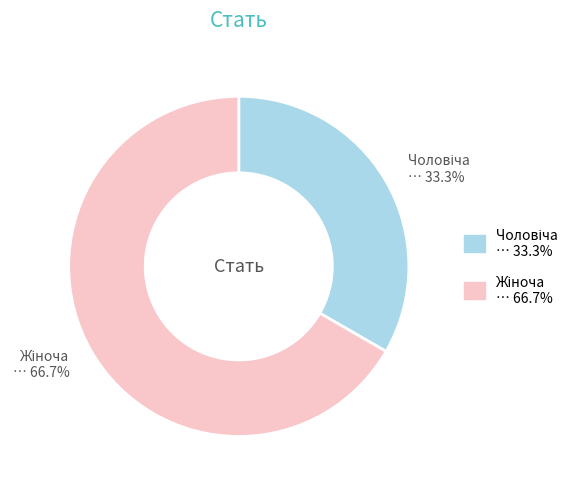

To the nearest percent, what is the difference between the largest and smallest slice percentages?

33%